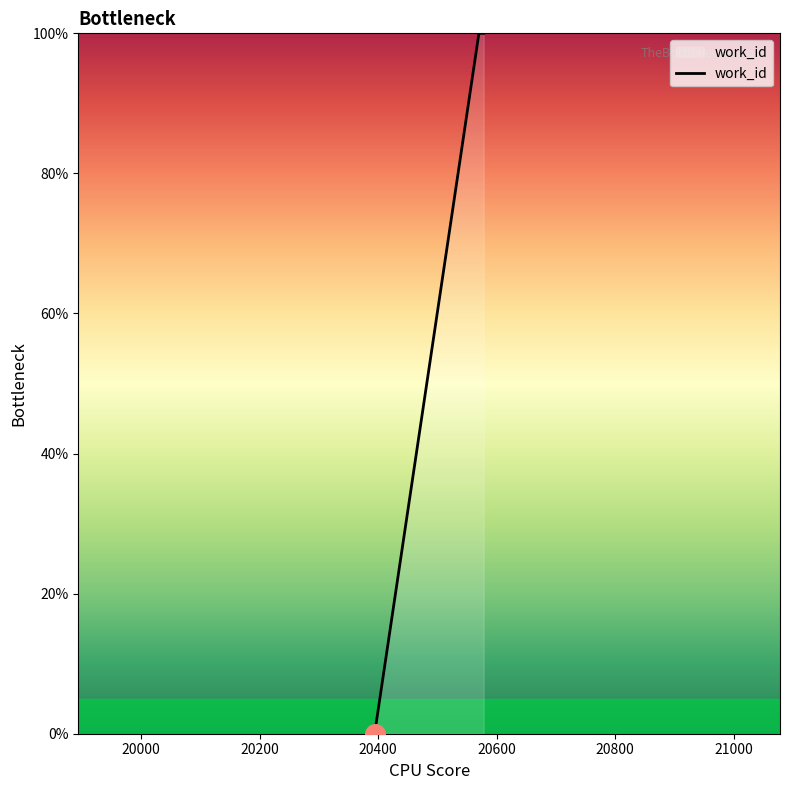

What is the sum of all values?

200